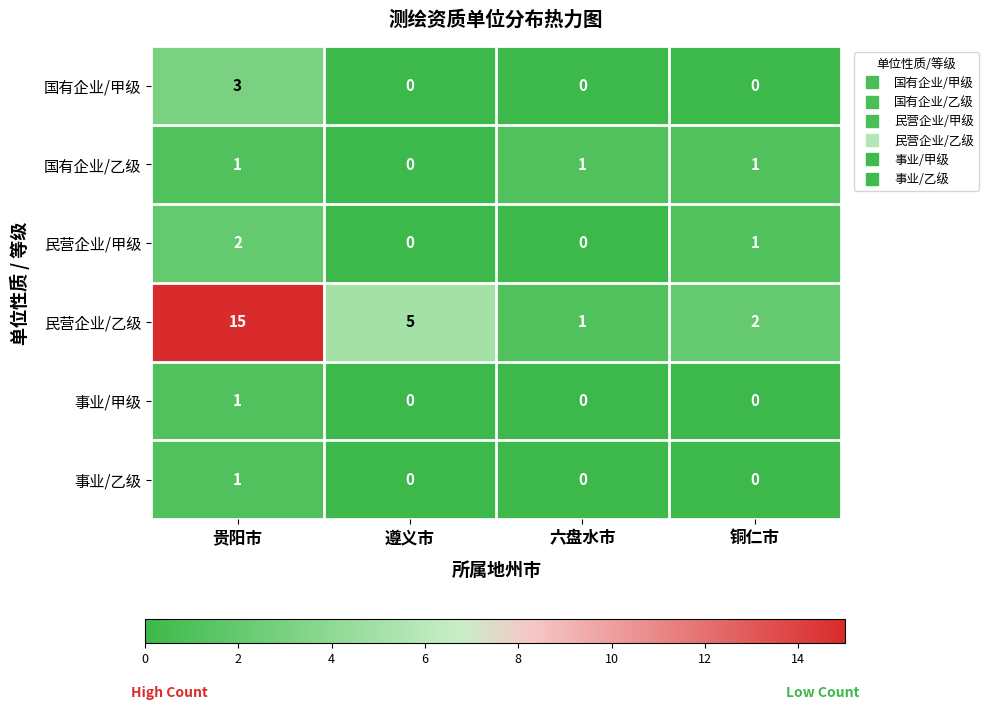

What is the total value across all series at 贵阳市?

23